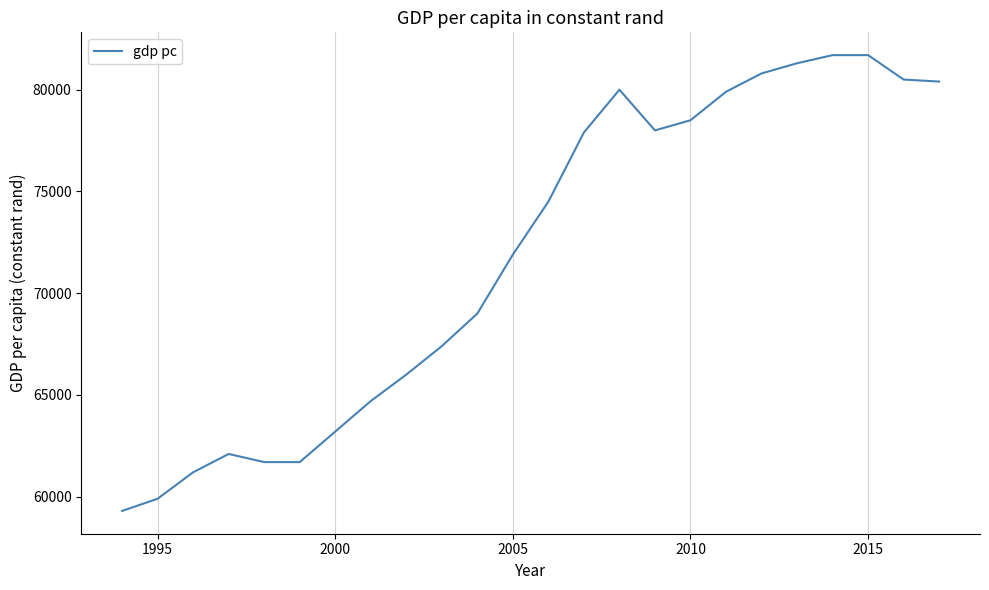

What is the smallest value displayed?

59300